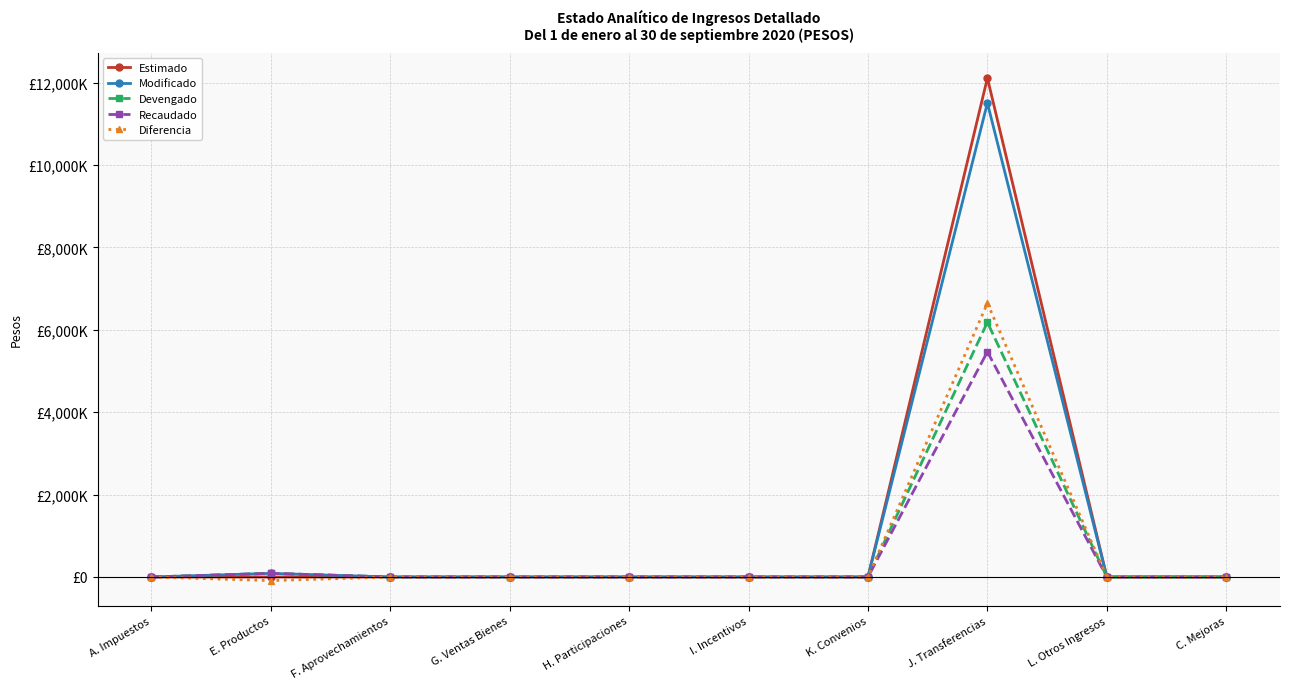

Where is Devengado nearest to the value 3091438?

E. Productos